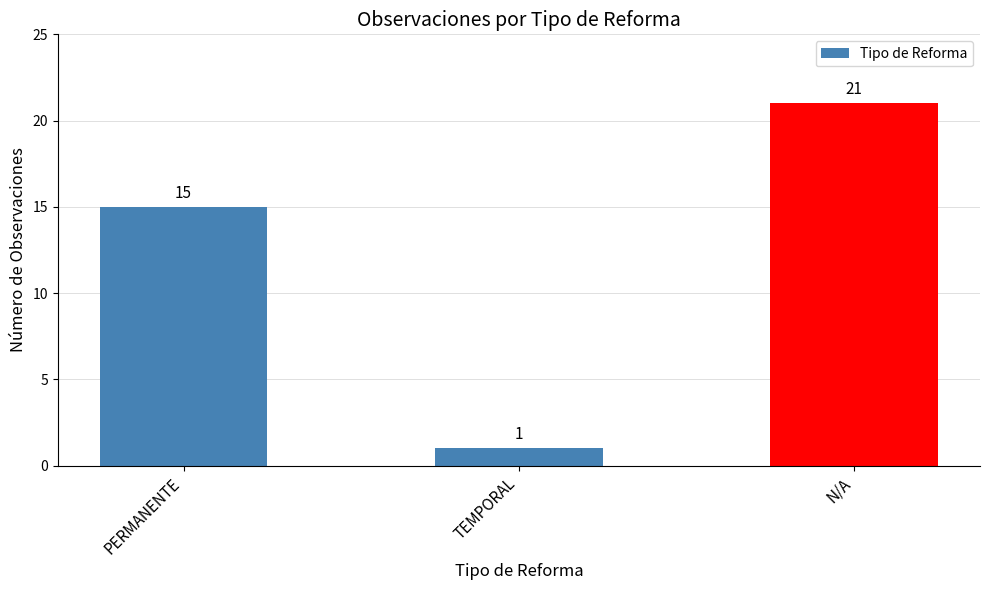

What is the smallest value displayed?

1